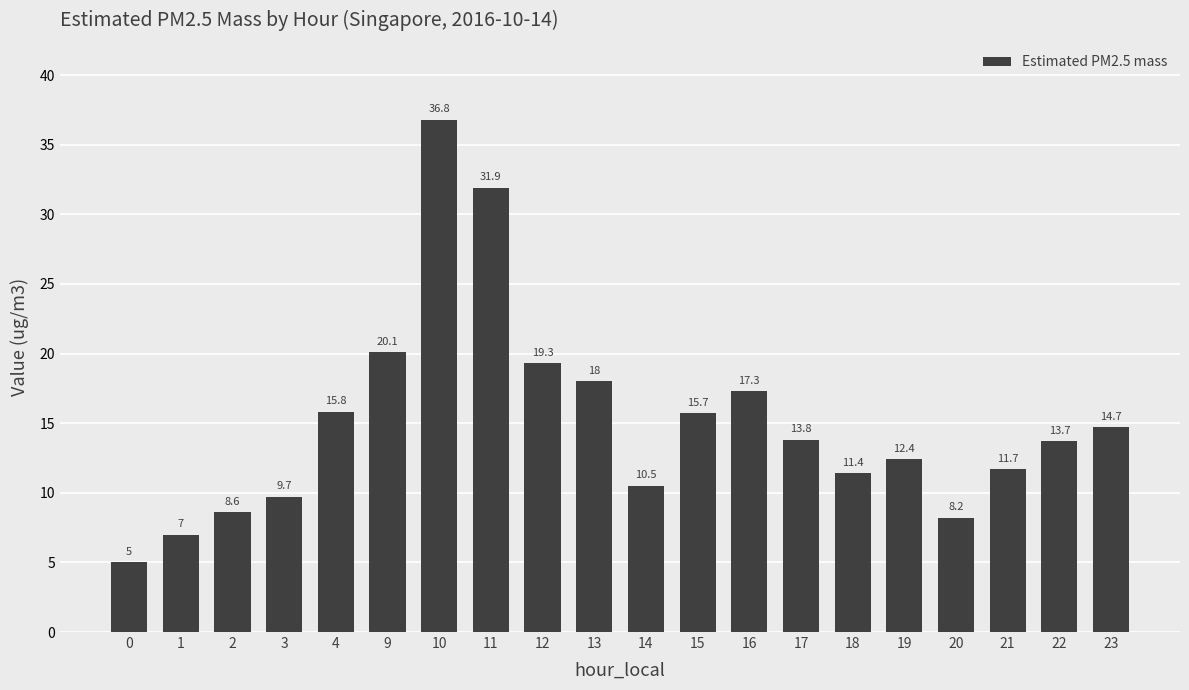

What is the change in value from 4 to 23?

-1.1